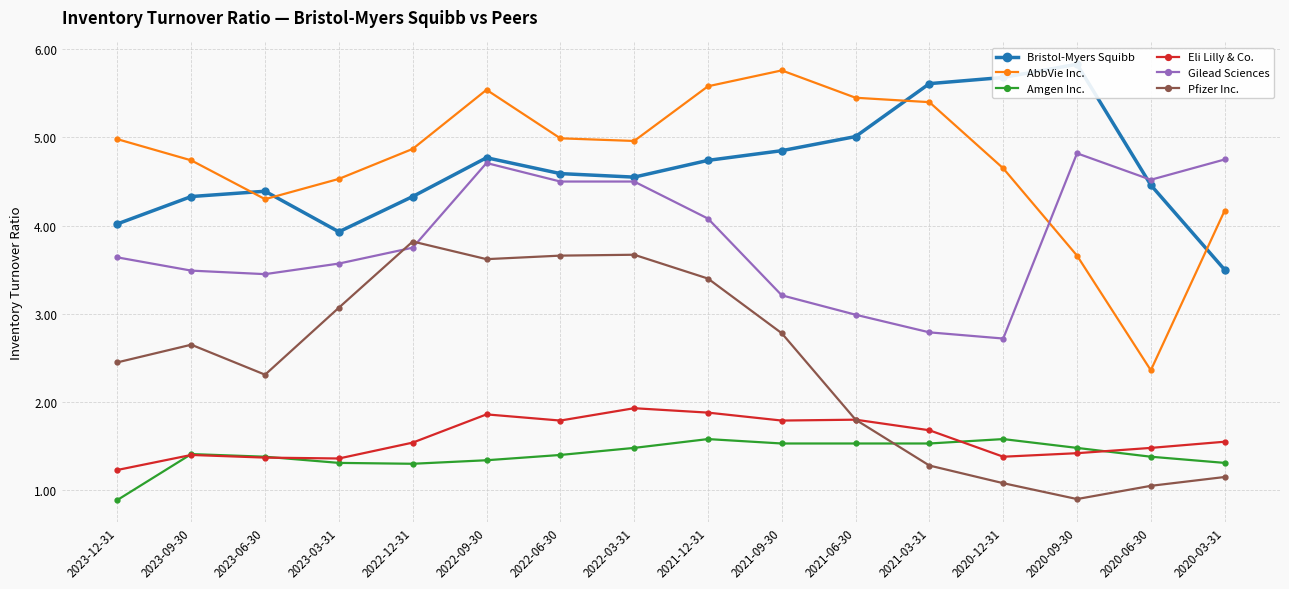

Rank the categories by Pfizer Inc. value from lowest to highest.

2020-09-30, 2020-06-30, 2020-12-31, 2020-03-31, 2021-03-31, 2021-06-30, 2023-06-30, 2023-12-31, 2023-09-30, 2021-09-30, 2023-03-31, 2021-12-31, 2022-09-30, 2022-06-30, 2022-03-31, 2022-12-31